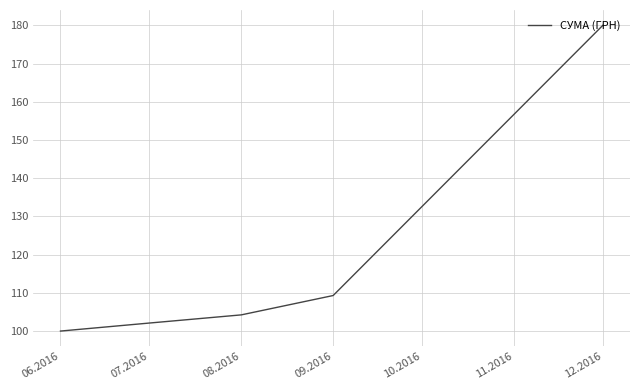

Approximately how many times larger is the value at 07.2016 compared to 09.2016?

0.9